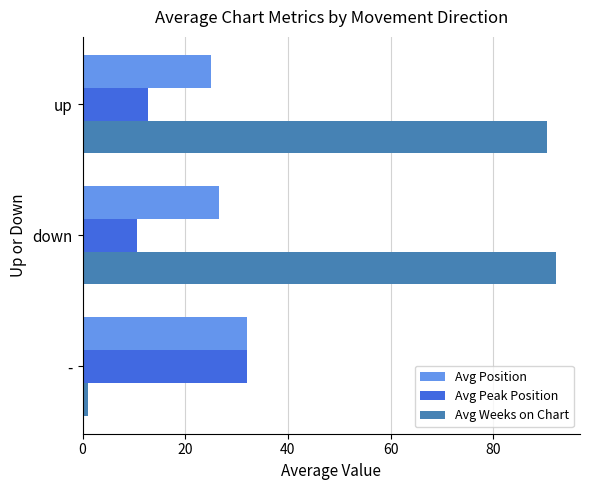

What is the spread (max minus min) of values at up?

77.8